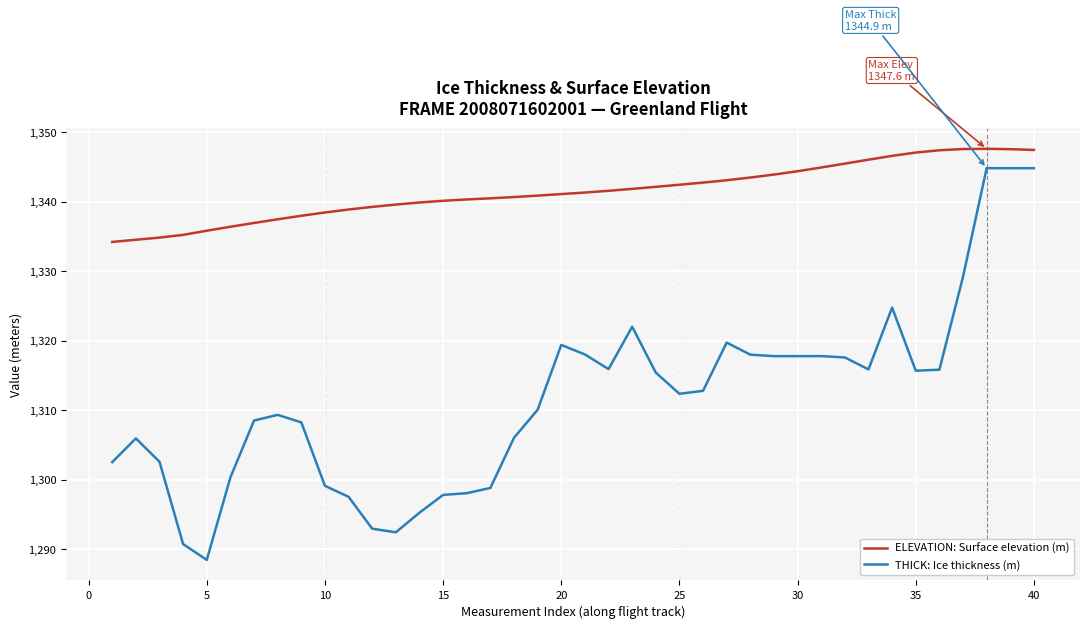

At how many categories does at least one series exceed 1318?

40